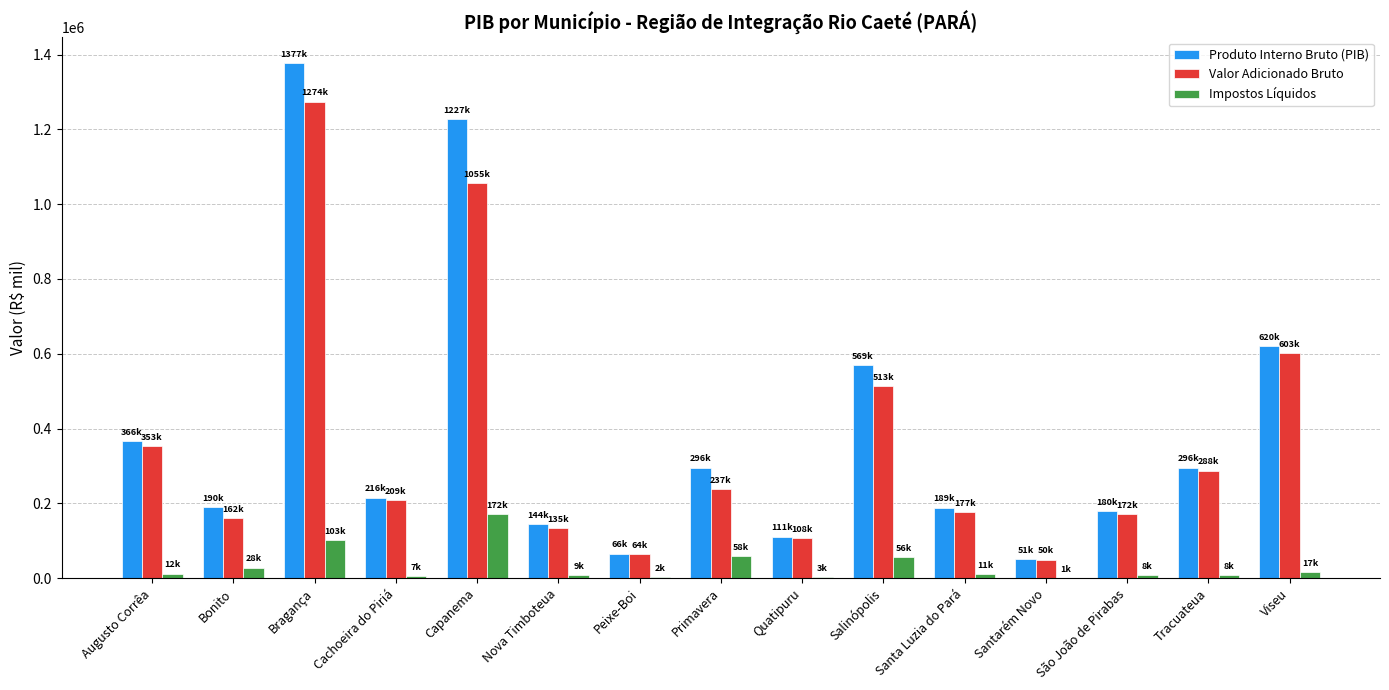

What is the greatest value displayed?

1377141.2